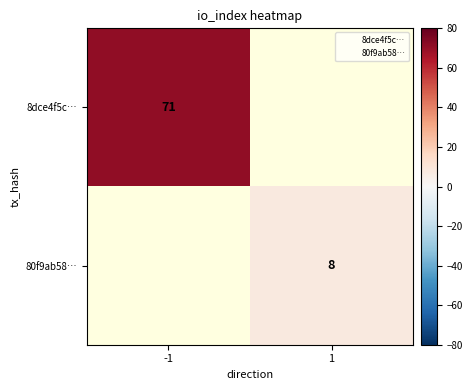

What is the greatest value displayed?

71.0